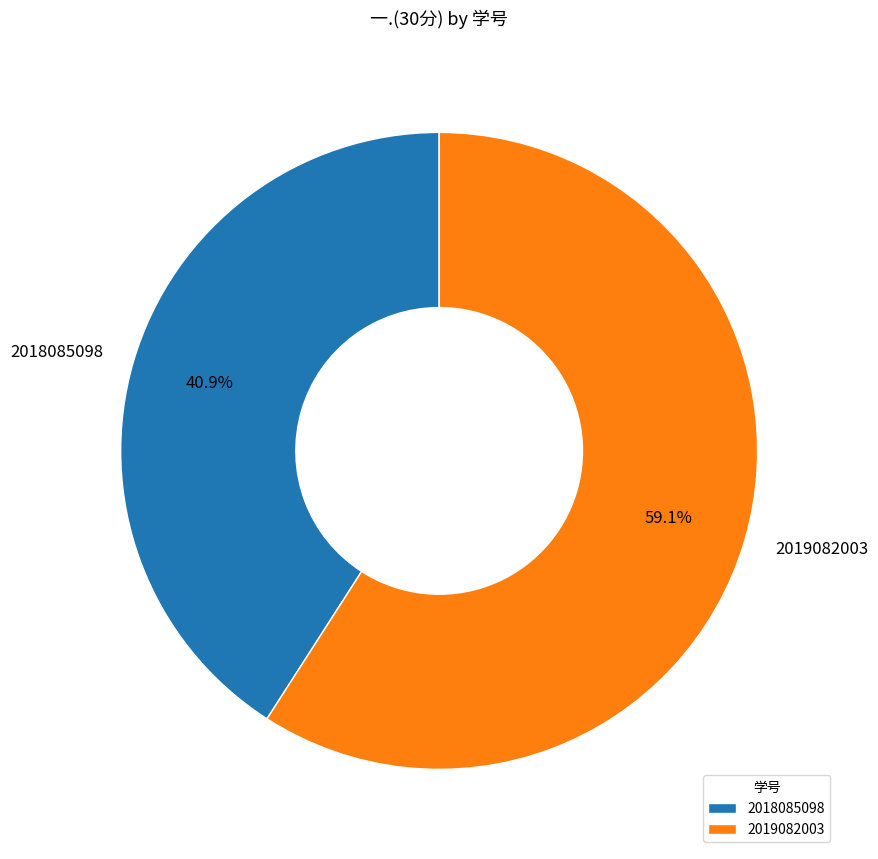

To the nearest percent, what is the difference between the 2019082003 and 2018085098 slice percentages?

18%